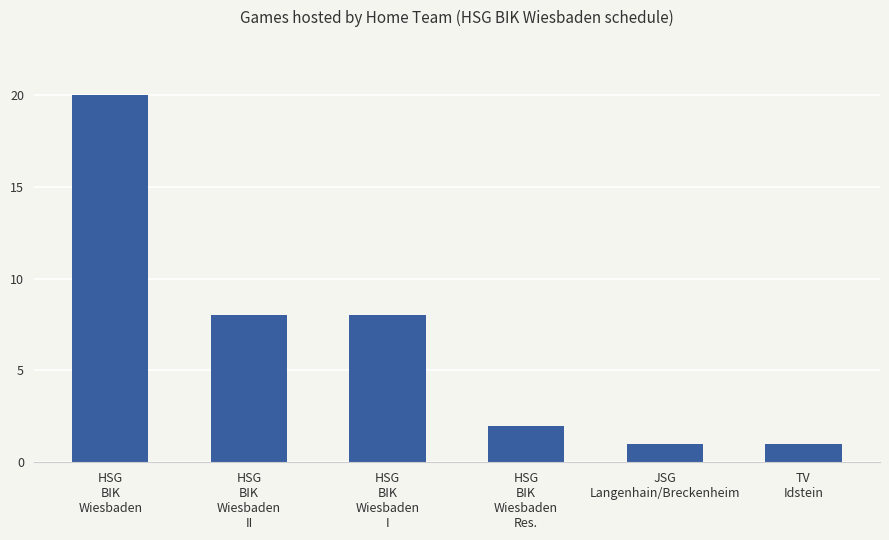

At which label does the data first exceed 8?

HSG
BIK
Wiesbaden